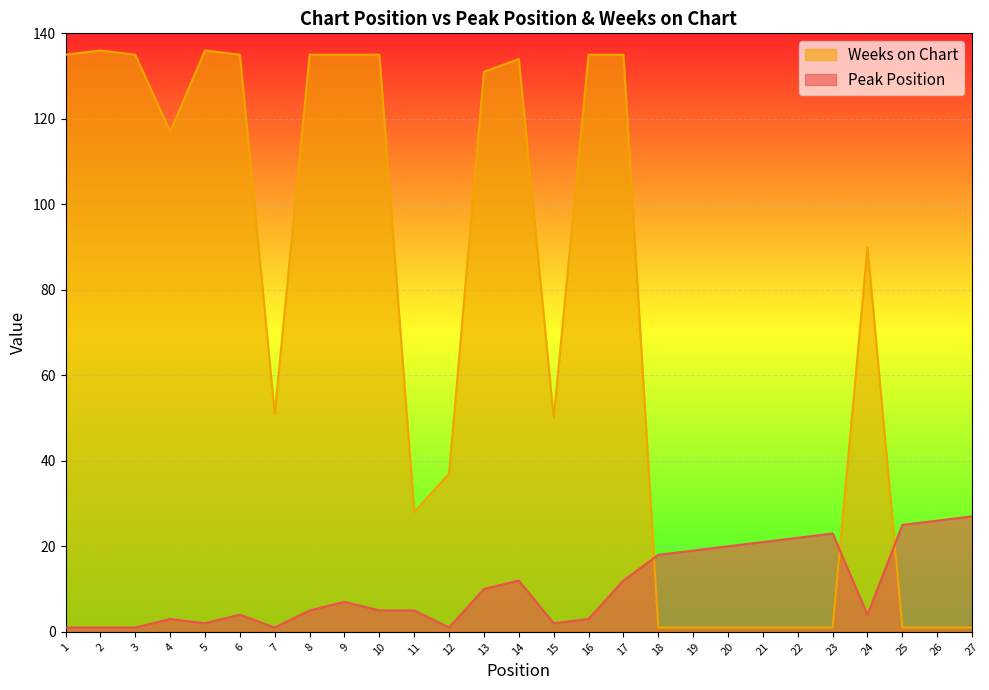

List the series in order of their overall mean, lowest first.

Peak Position, Weeks on Chart